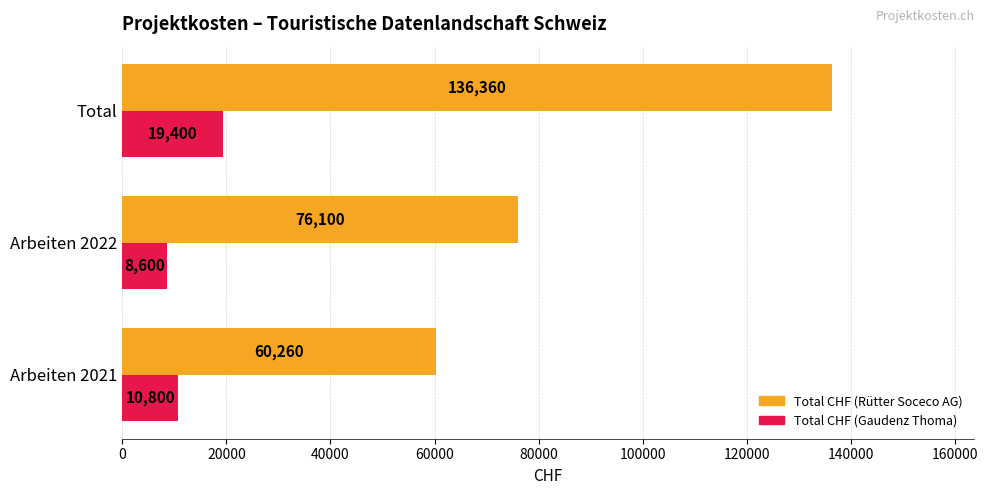

What is the lowest value of the Total CHF (Gaudenz Thoma) series?

8600